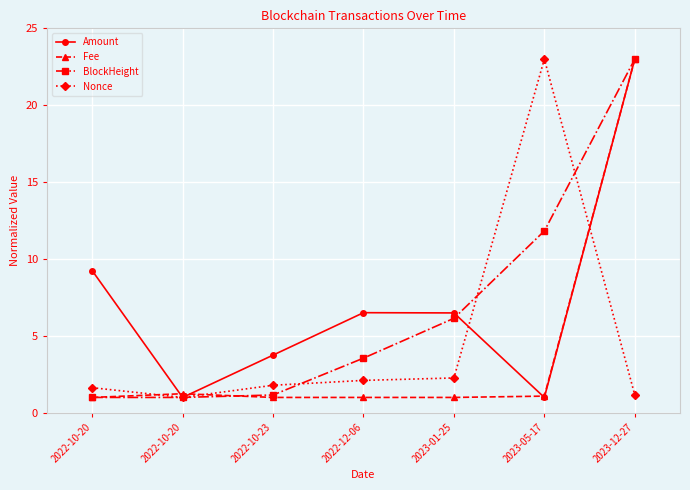

How many data points in BlockHeight are above 3?

4